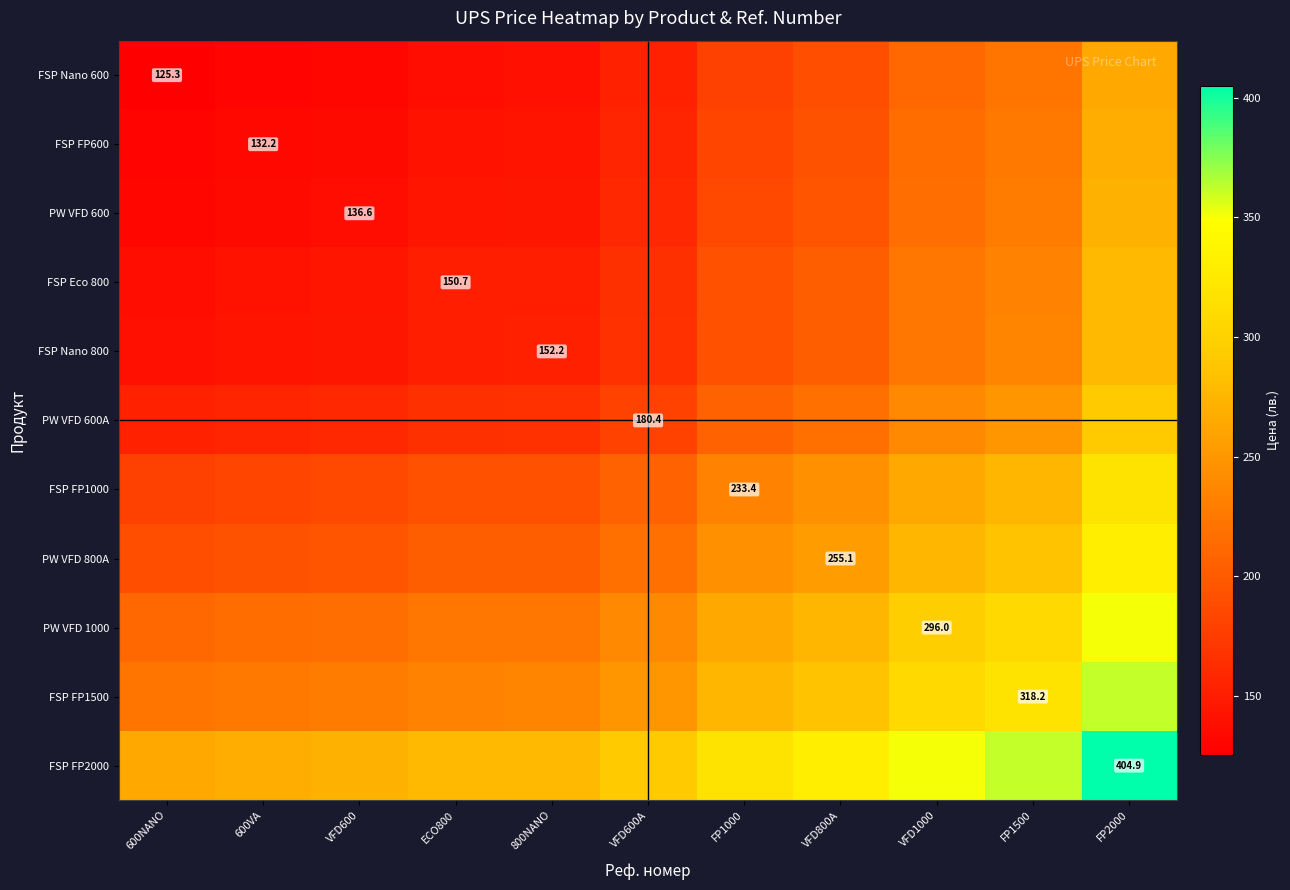

How many data points in FSP Nano 600 are less than 152?

5